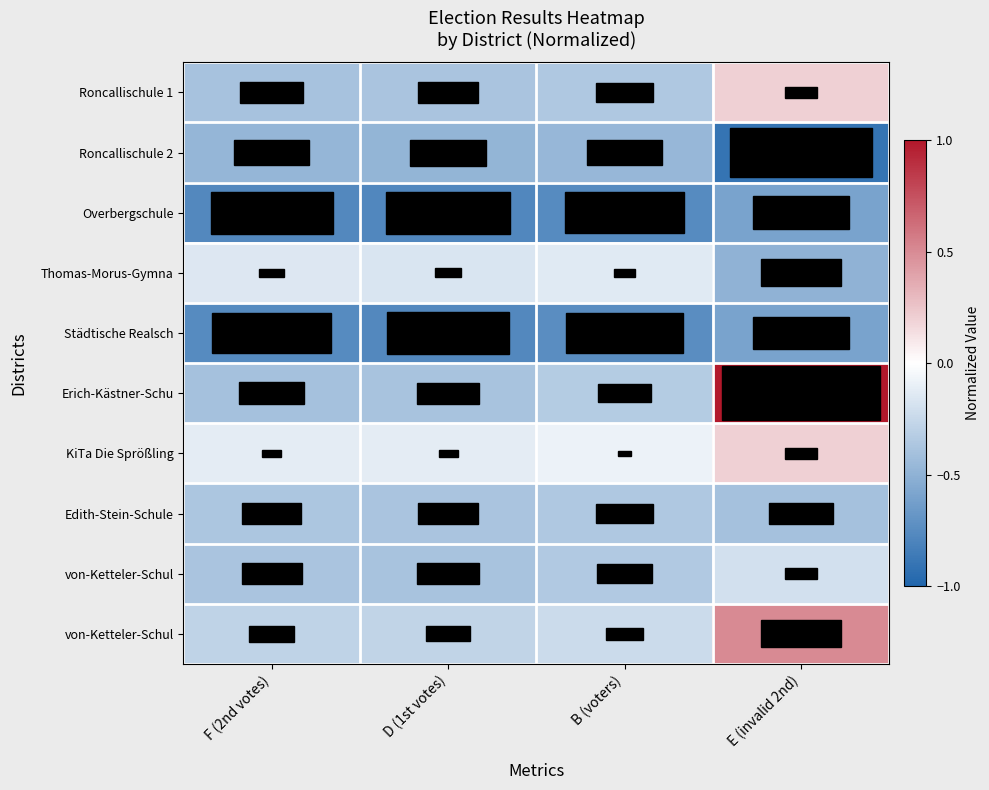

Which has a higher value, D (1st votes) or F (2nd votes)?

D (1st votes)